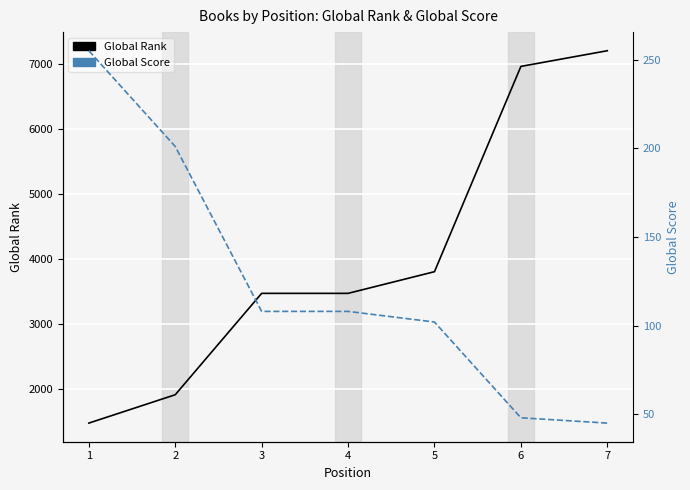

True or false: Global Score has a value of 353 at 1.

False